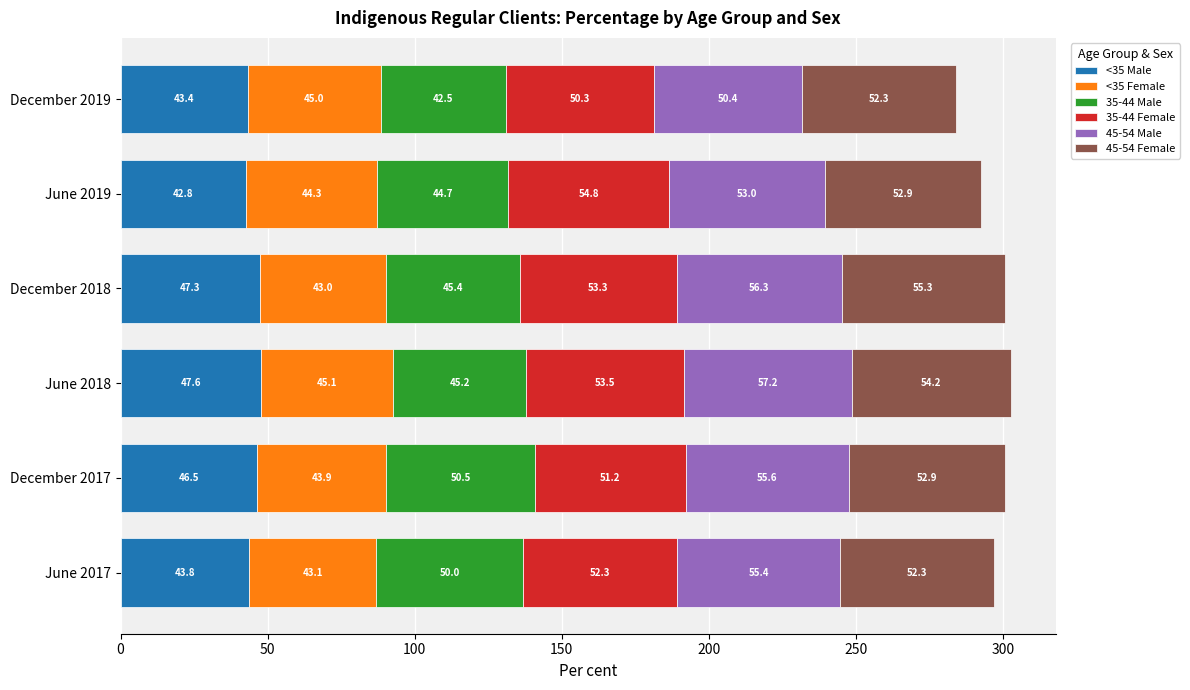

Count the number of data series in this chart.

6